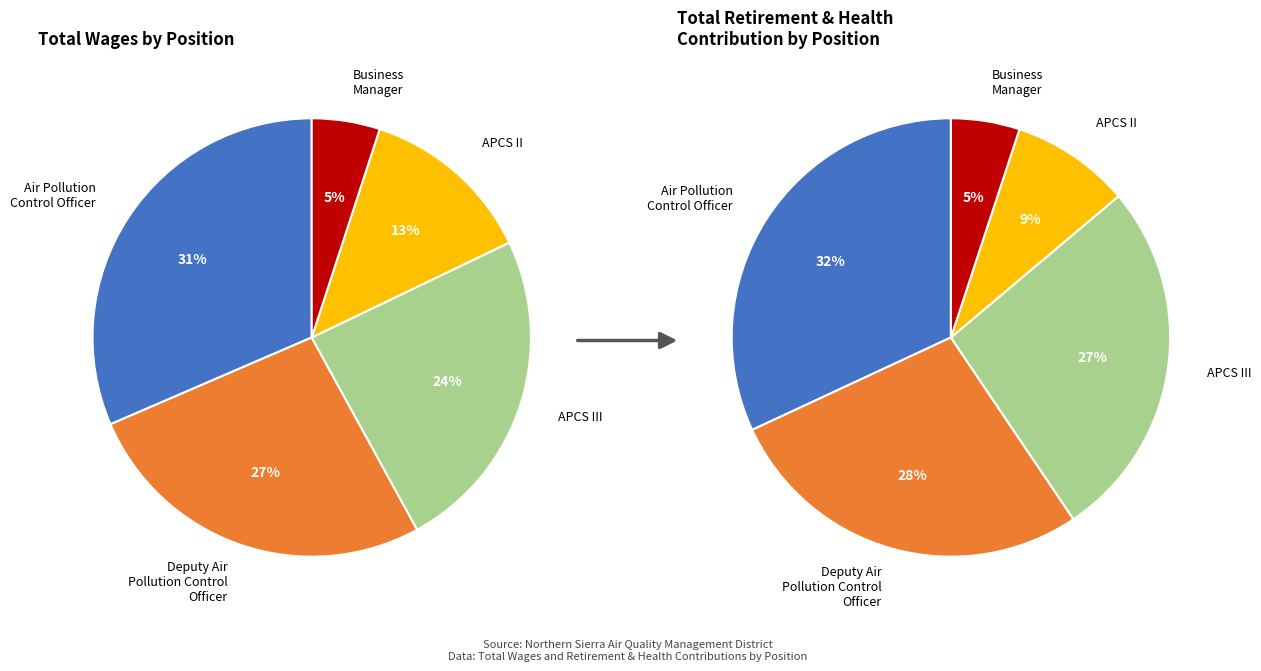

The Air Pollution Control Specialist II slice represents 9% of the pie. True or false?

True